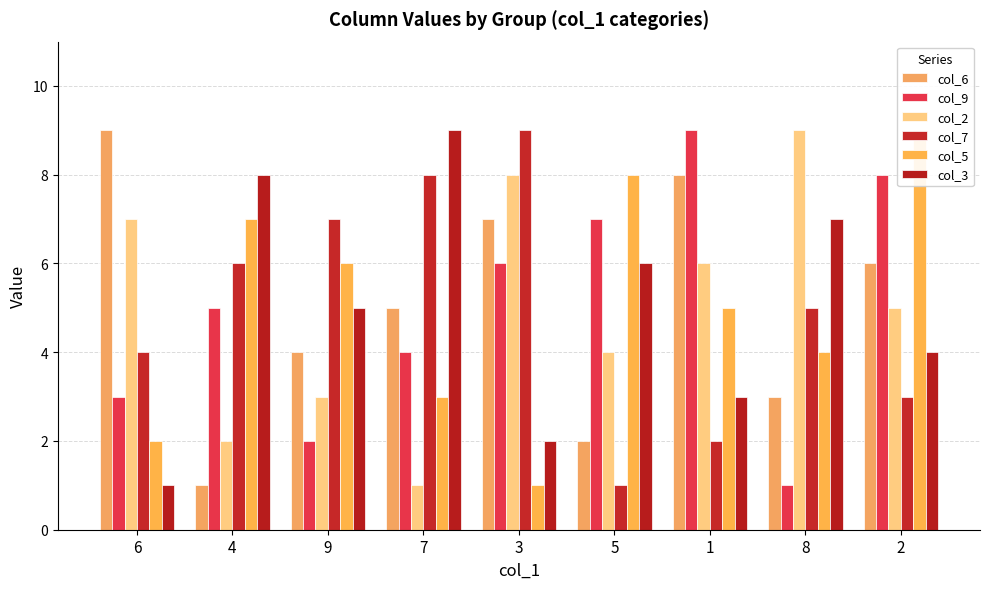

What is the spread (max minus min) of values at 7?

8